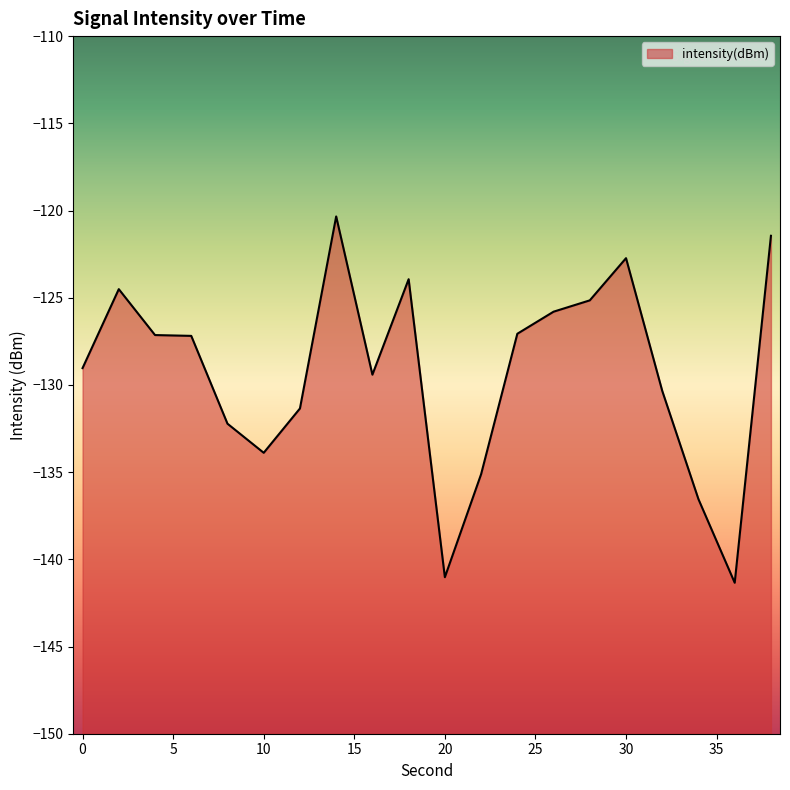

What is the approximate value at 10?

-133.9